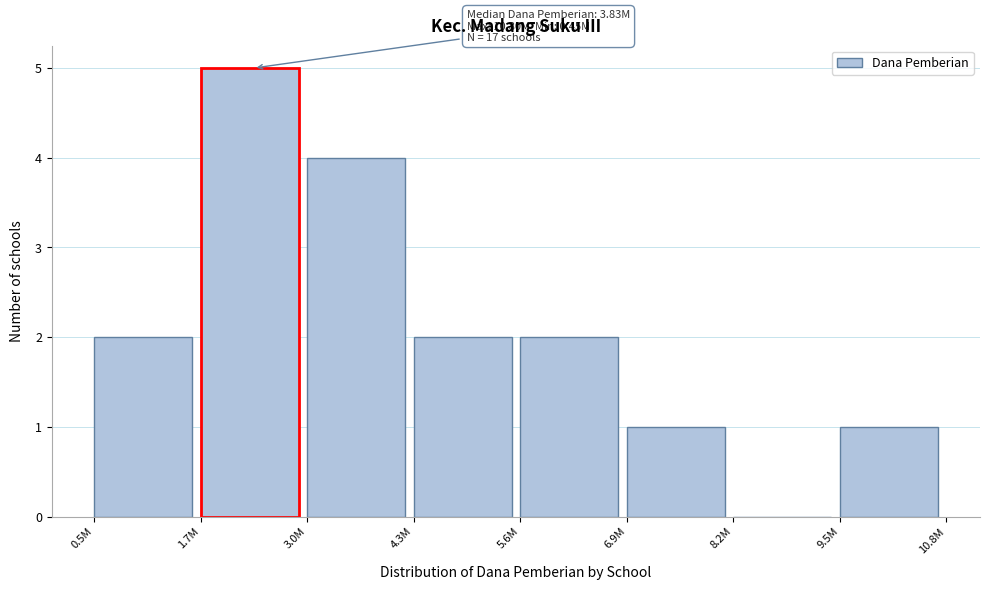

Reading left to right, extract all data points from this chart.

0.5M=2	1.7M=5	3.0M=4	4.3M=2	5.6M=2	6.9M=1	8.2M=0	9.5M=1